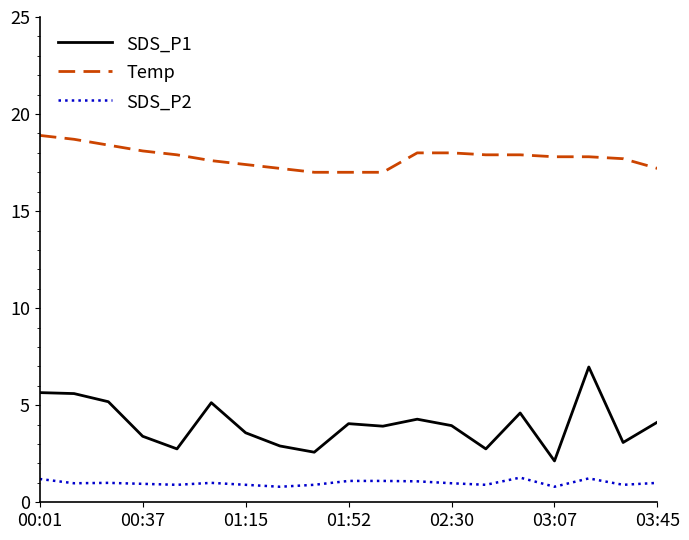

What is the difference between the second highest and minimum values in the SDS_P2 series?

0.4